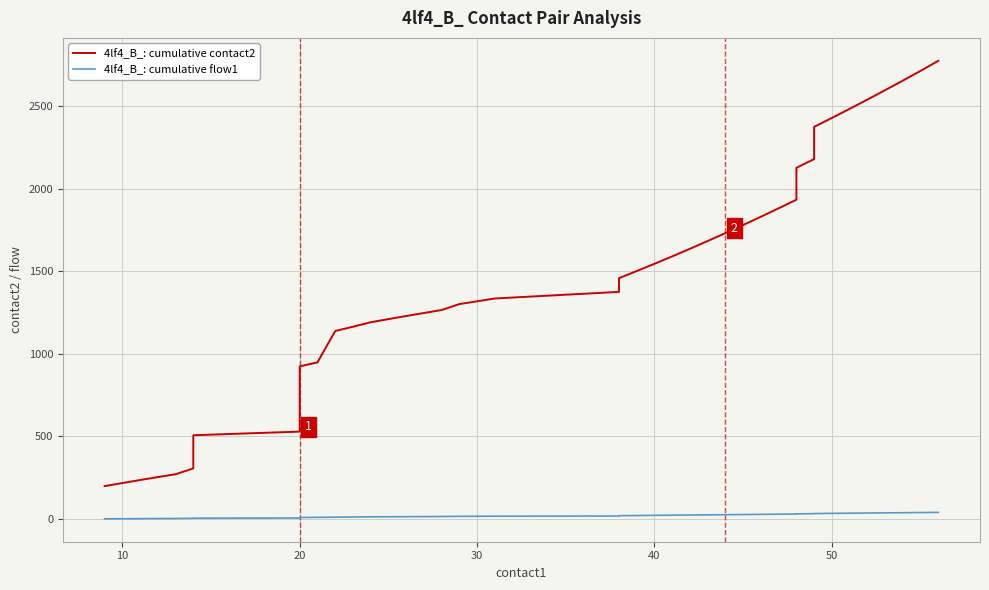

Reading right to left, what are all the values shown in this chart?

4lf4_B_: cumulative contact2: 2774	2713	2654	2596	2539	2483	2428	2374	2179	2126	1933	1881	1830	1780	1731	1683	1636	1590	1545	1501	1458	1416	1375	1335	1301	1265	1229	1191	1164	1138	948	924	737	552	529	507	306	271	236	199
4lf4_B_: cumulative flow1: 40	39	38	37	36	35	34	33	32	31	30	29	28	27	26	25	24	23	22	21	20	19	18	17	16	15	14	13	12	11	10	9	8	7	6	5	4	3	2	1